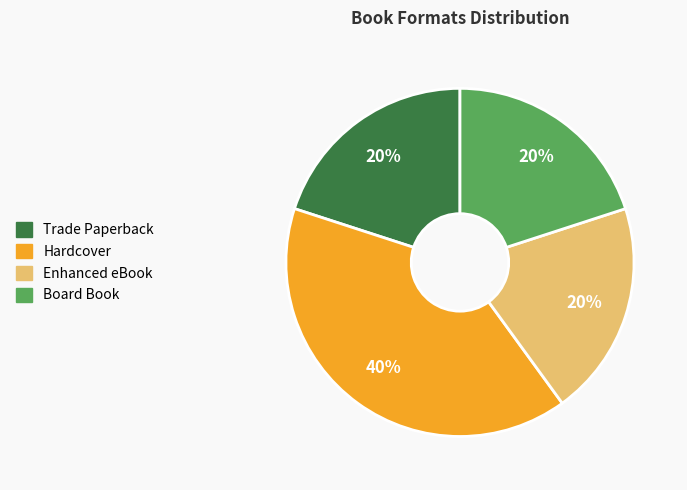

Does any single category account for the majority?

No